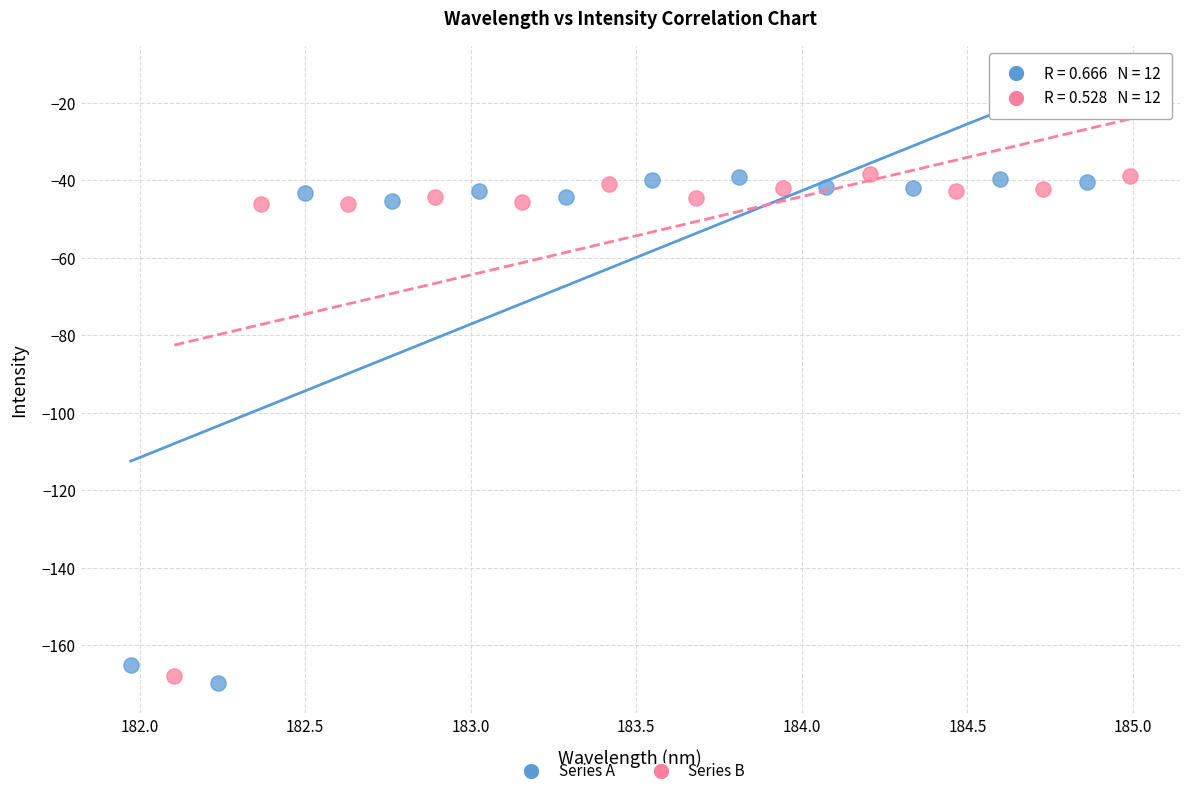

Which series reaches the minimum Y coordinate?

Series A